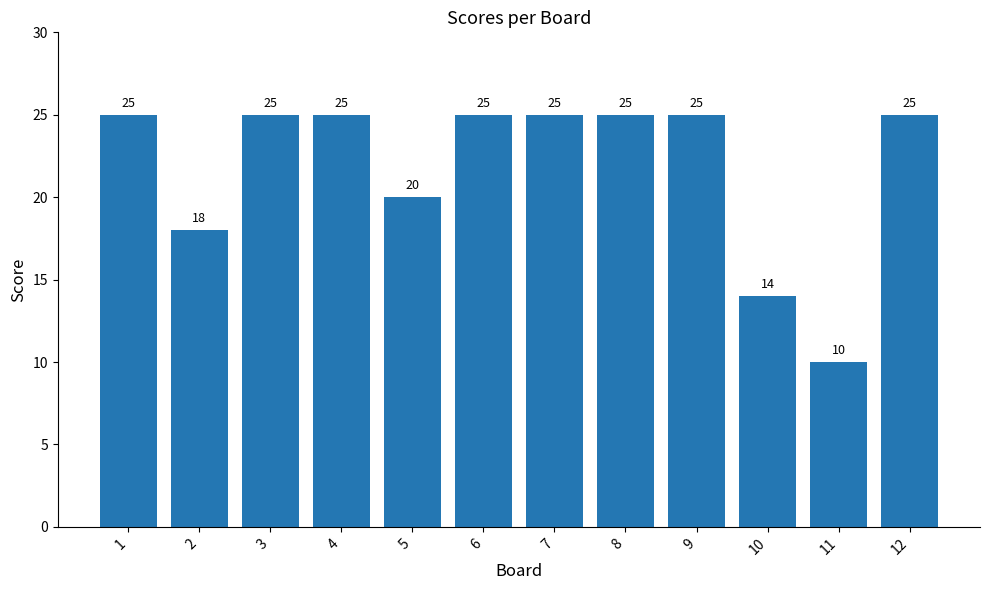

Reading right to left, list all the values displayed in this chart.

25	10	14	25	25	25	25	20	25	25	18	25